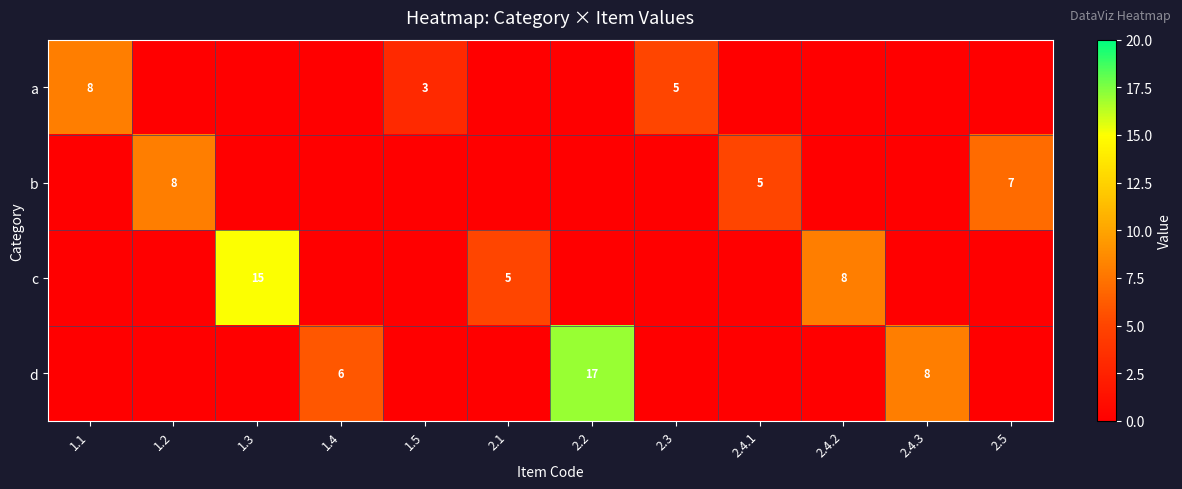

At how many categories does at least one series exceed 14?

2